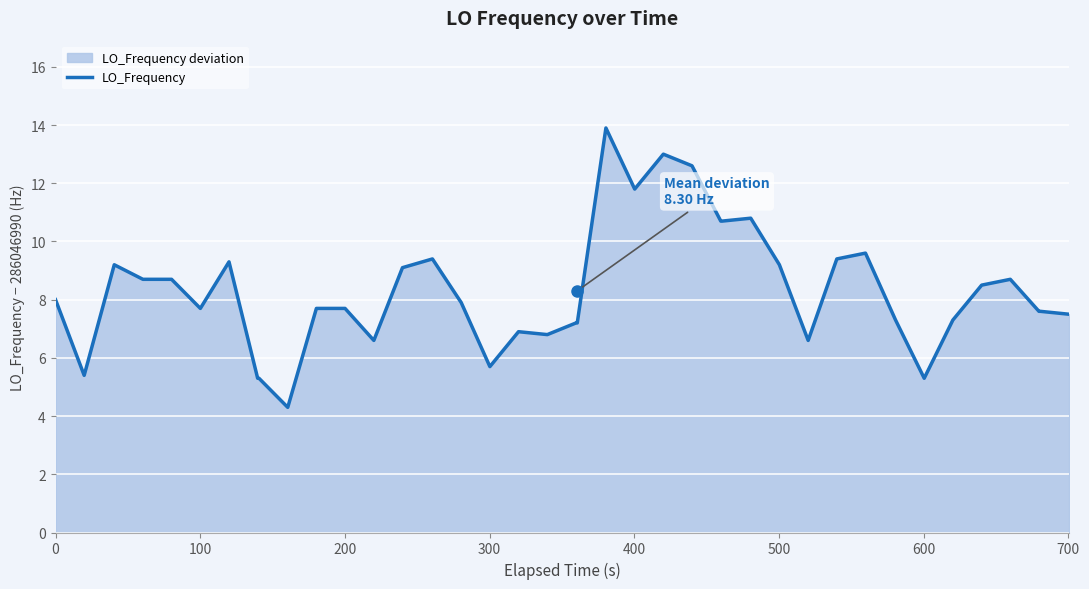

How many lines are shown in the chart?

1